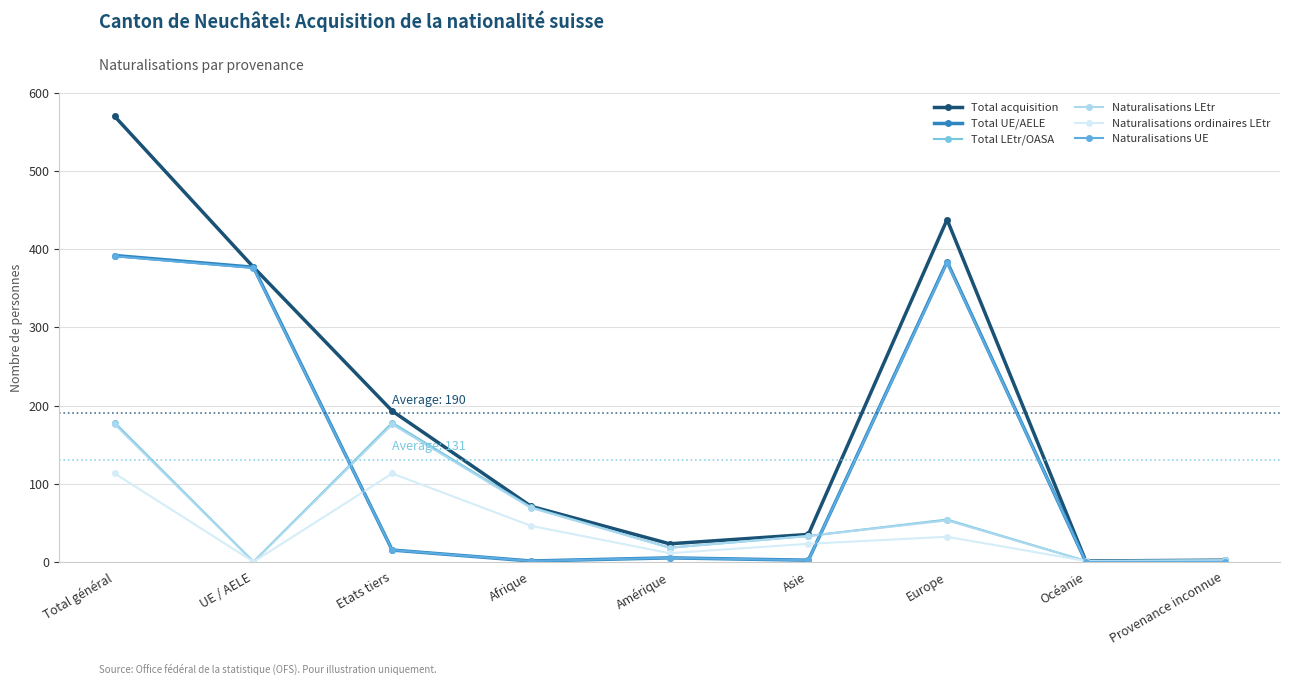

What is the label of the 8th point from the left?

Océanie